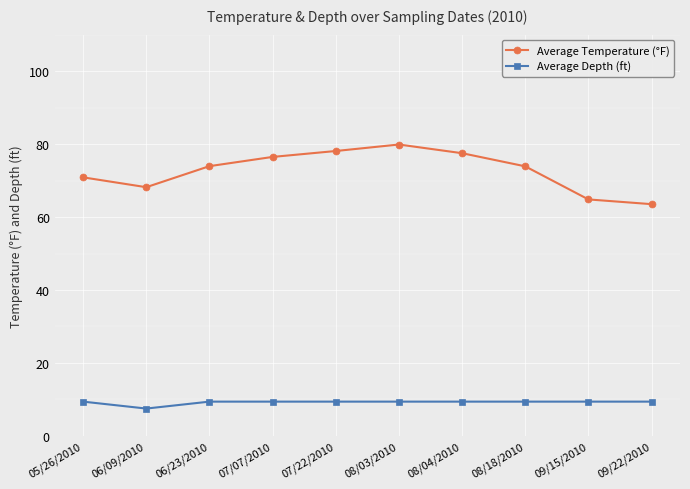

What is the label of the 5th point from the right?

08/03/2010